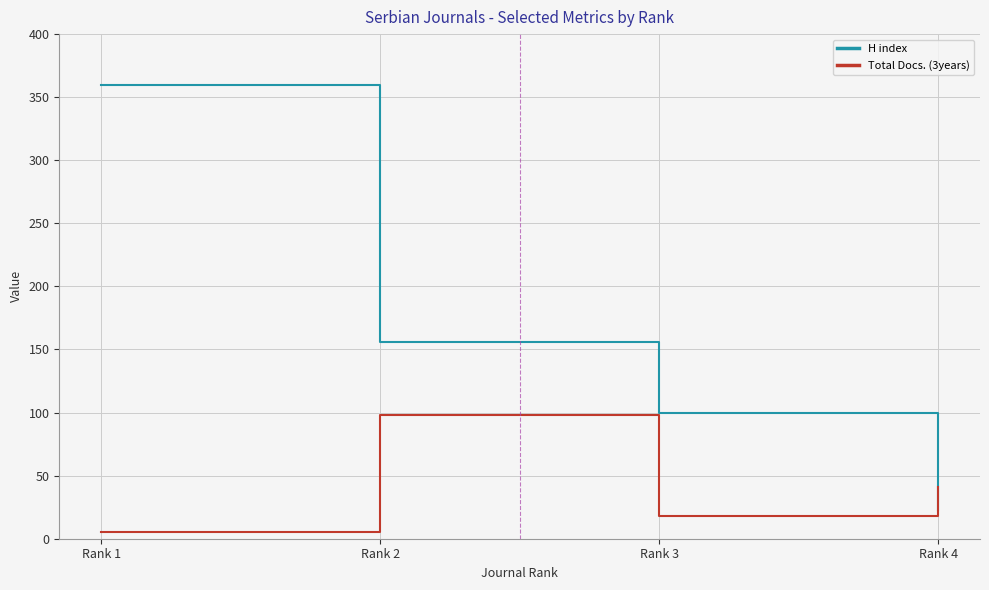

Reading left to right, extract all data points from this chart.

H index: Rank 1=360	Rank 2=156	Rank 3=100	Rank 4=23
Total Docs. (3years): Rank 1=5	Rank 2=98	Rank 3=18	Rank 4=41